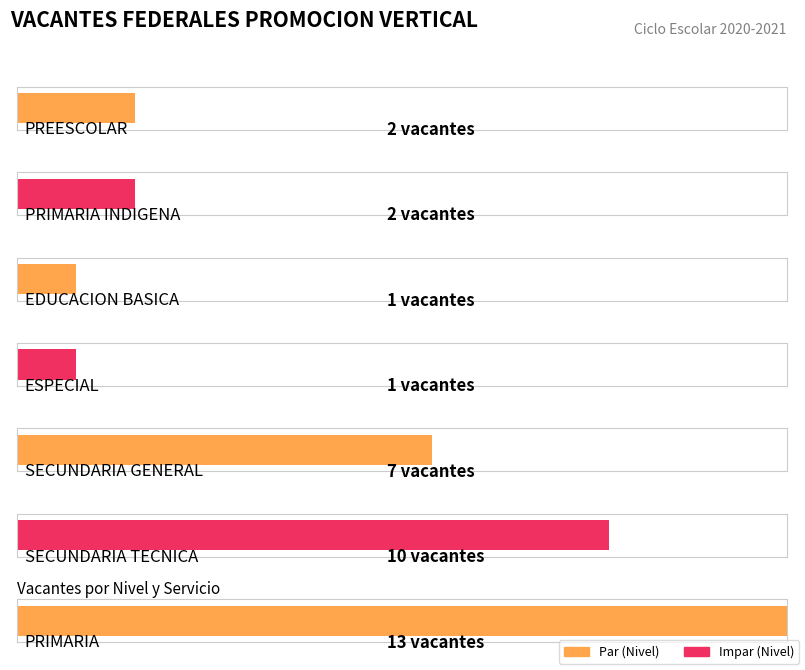

What is the label of the 1st bar from the left?

PREESCOLAR